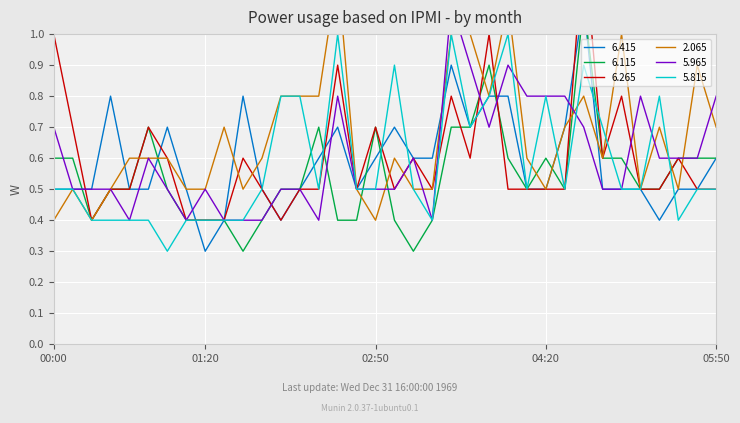

Which series has the largest range (max minus min)?

6.265